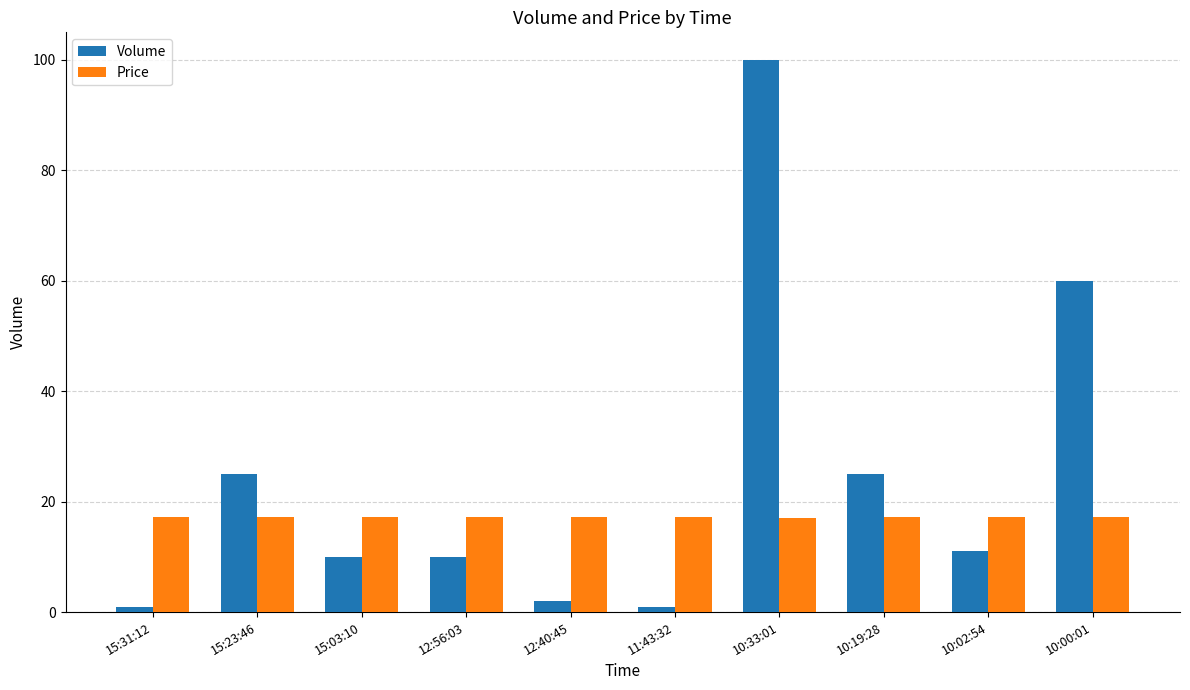

Is it true that Price equals 17.2 at 15:03:10?

True